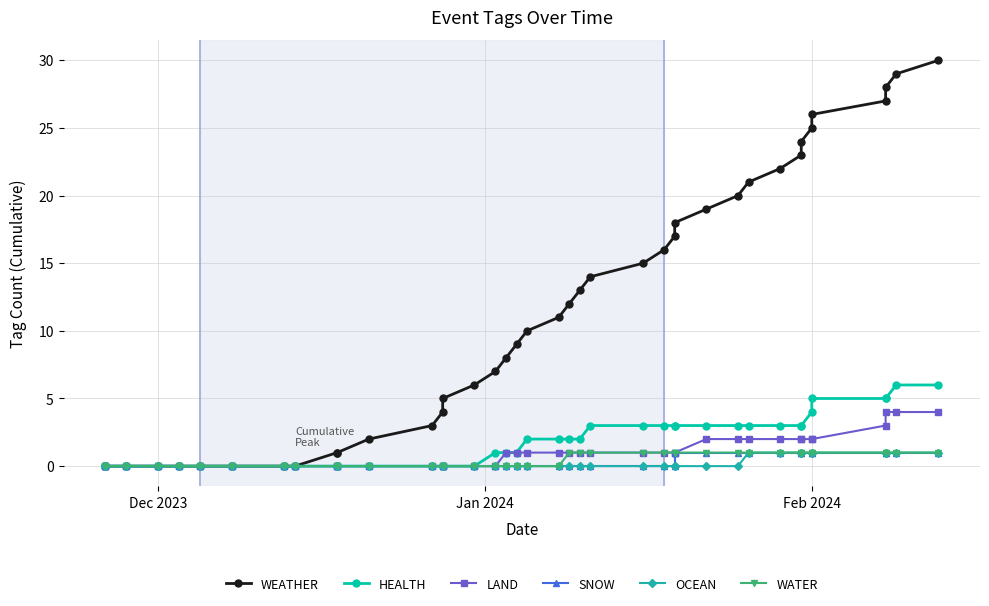

What is the greatest value displayed?

30